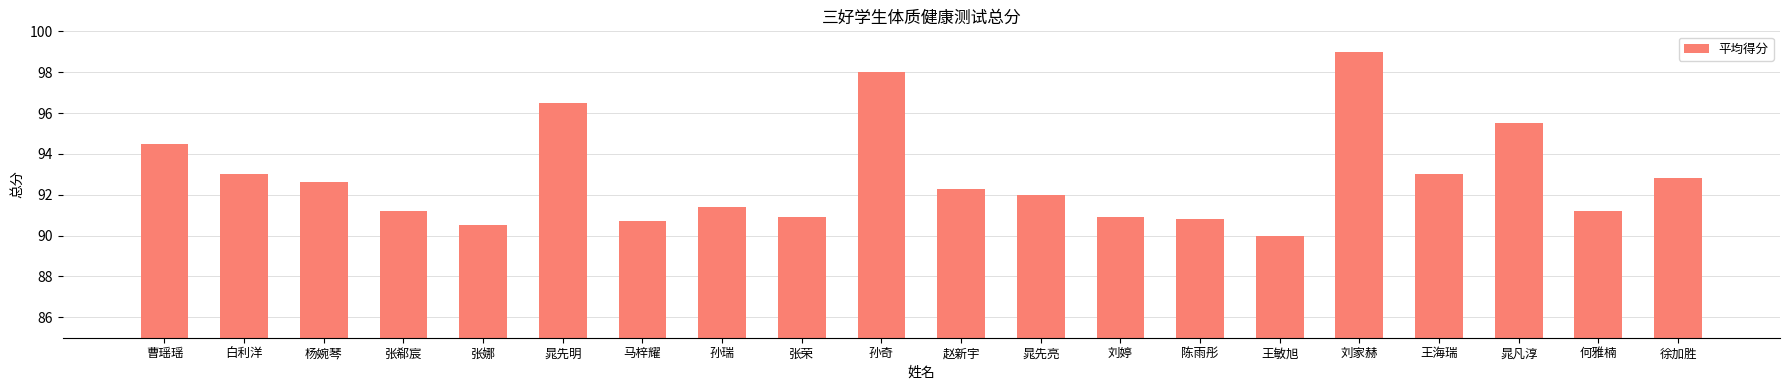

What is the ratio of the value at 马梓耀 to the value at 孙瑞?

1.0